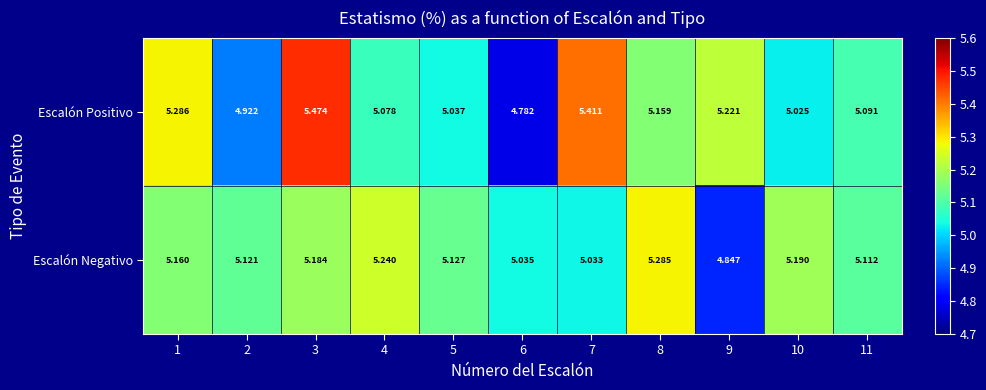

Which category has the lowest value across all series?

6